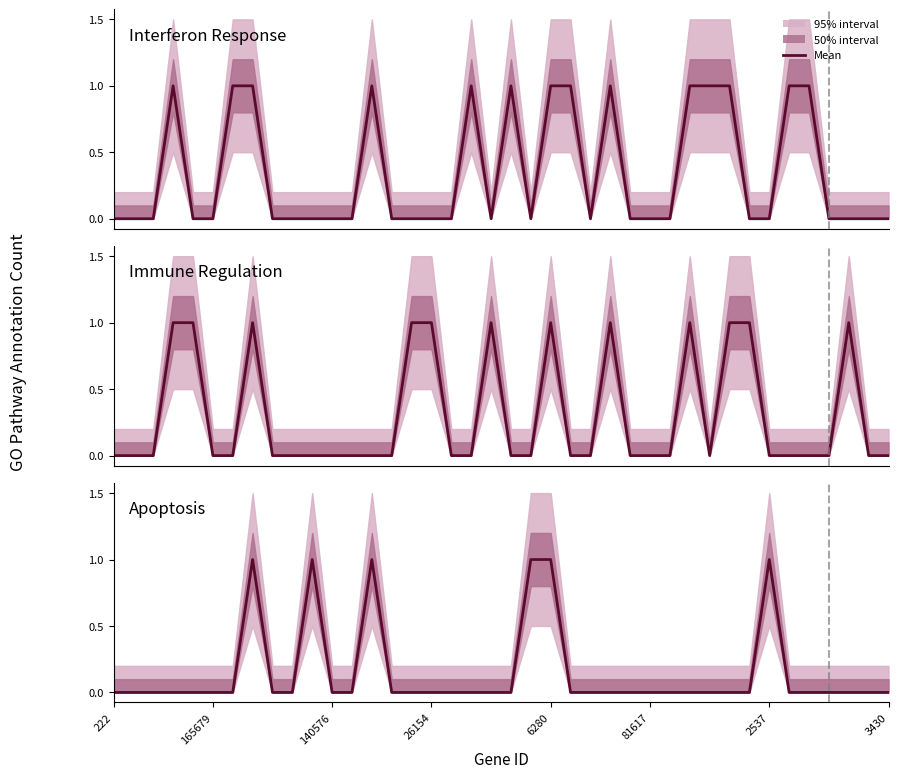

Reading left to right, extract all data points from this chart.

0	0	0	0	0	0	0	1	0	0	1	0	0	1	0	0	0	0	0	0	0	1	1	0	0	0	0	0	0	0	0	0	0	1	0	0	0	0	0	0